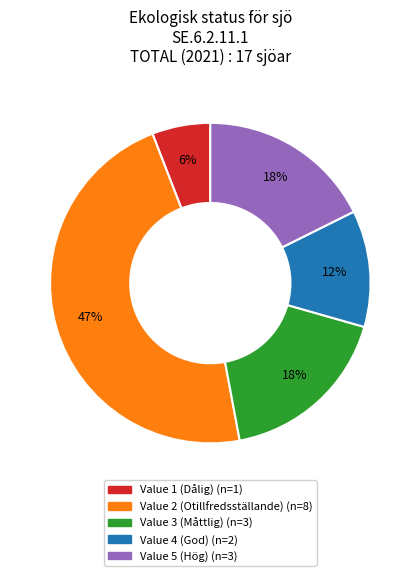

Is there any slice that represents more than half of the pie?

No